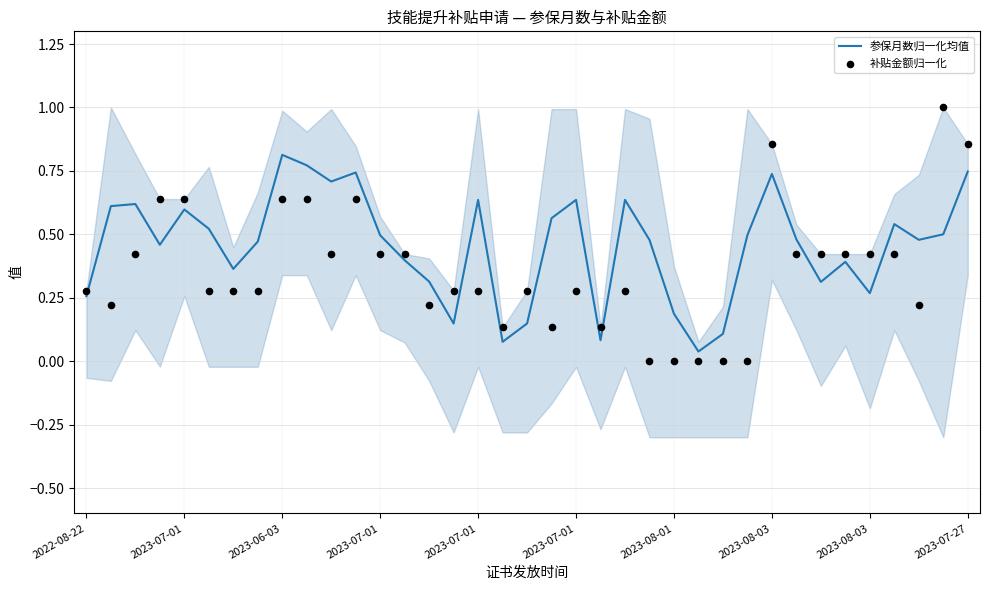

Which series reaches the minimum Y coordinate?

补贴金额归一化